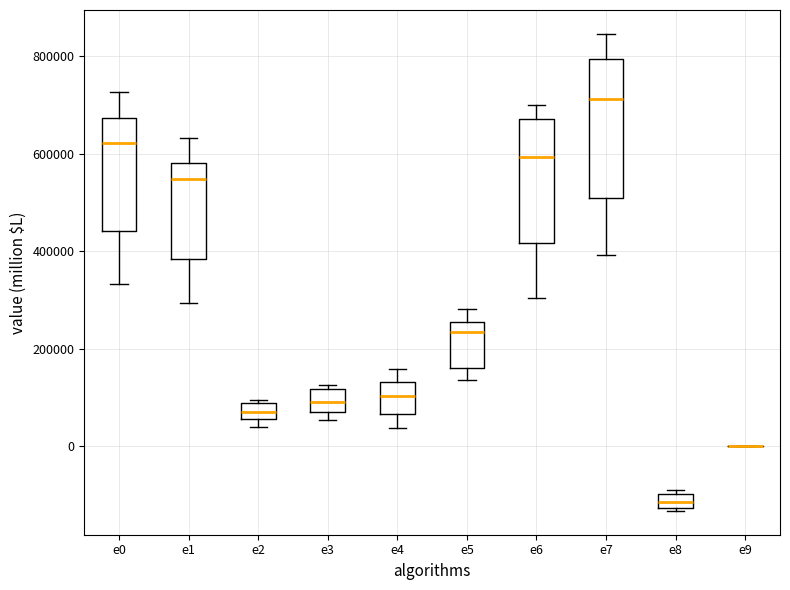

Where is the upper edge of the box for e8 on the y-axis? The values are not printed on the chart, so give them approximately, as read against the axis.

-100000